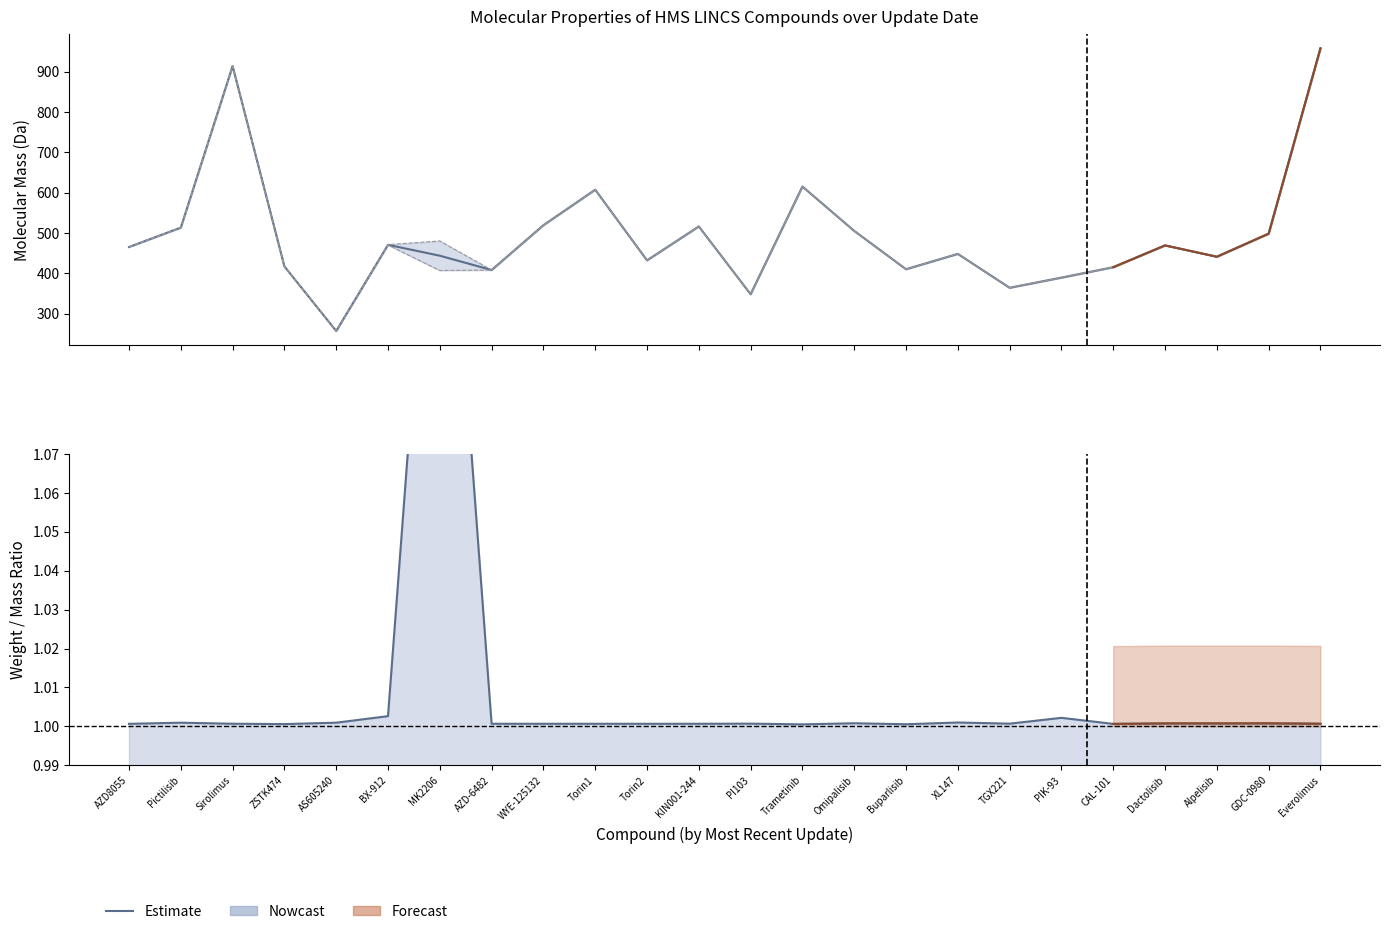

Does the chart have visible grid lines?

No